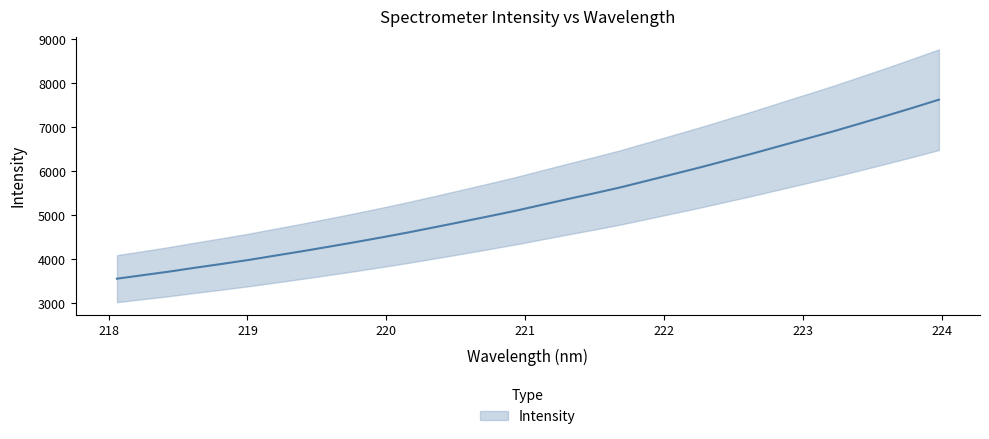

Reading left to right, transcribe all the data shown in this chart.

218.0596=3561.0	218.2508=3642.8	218.442=3724.7	218.6332=3815.0	218.8244=3900.5	219.0156=3990.5	219.2067=4089.0	219.3979=4187.0	219.589=4289.8	219.7801=4393.8	219.9712=4502.5	220.1623=4615.0	220.3533=4734.1	220.5444=4855.2	220.7354=4977.4	220.9264=5102.1	221.1174=5237.6	221.3083=5372.6	221.4993=5503.8	221.6902=5640.1	221.8812=5790.6	222.0721=5941.6	222.263=6093.7	222.4538=6252.8	222.6447=6411.8	222.8355=6578.6	223.0264=6743.8	223.2172=6909.1	223.408=7085.0	223.5987=7262.9	223.7895=7444.3	223.9802=7631.2